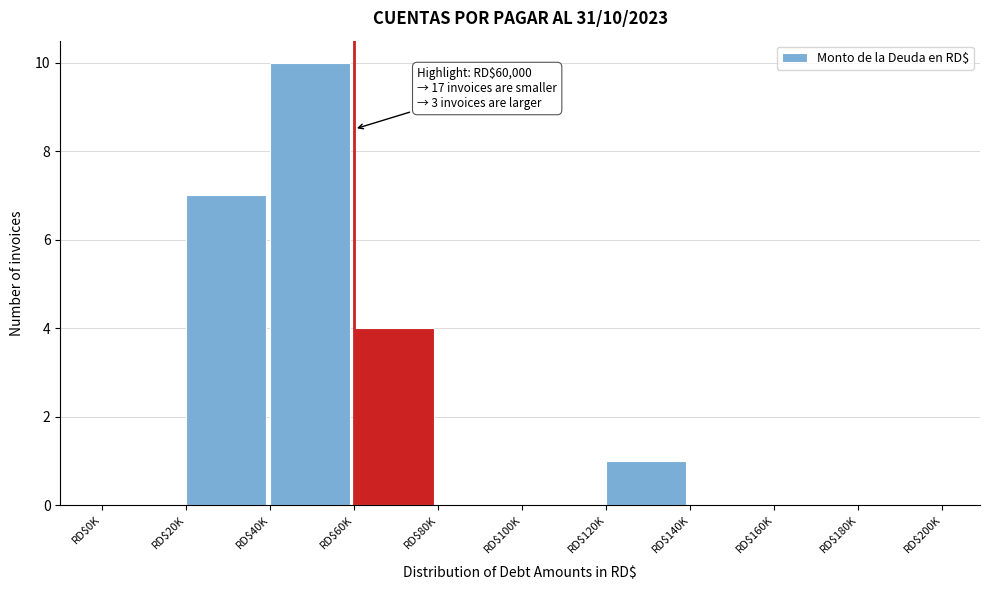

Which label corresponds to the largest value in the chart?

RD$40K